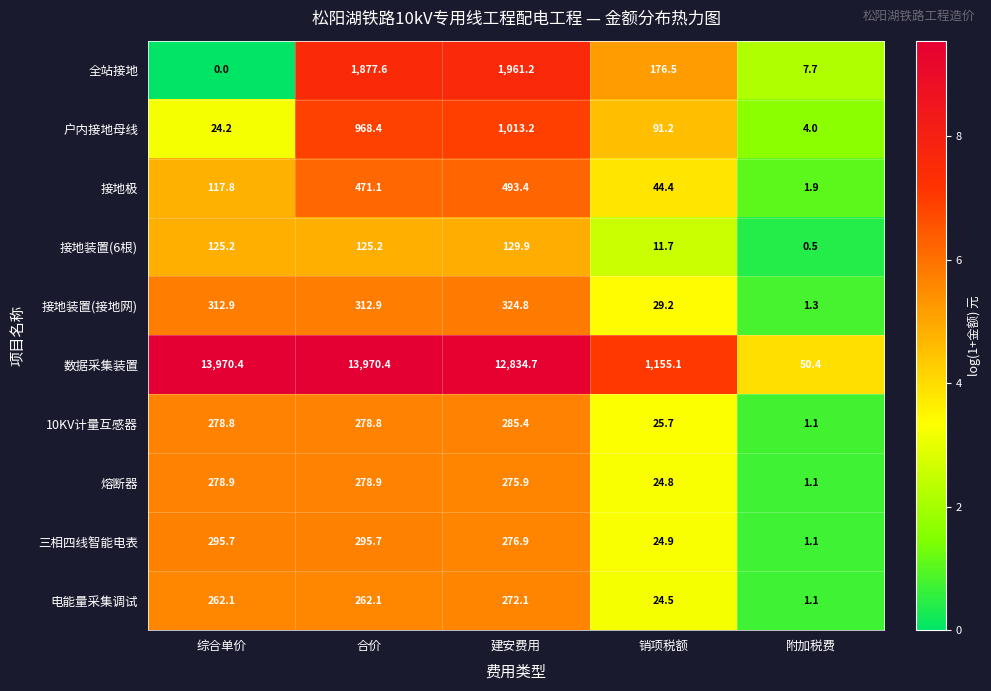

What is the maximum value shown in the chart?

13970.4